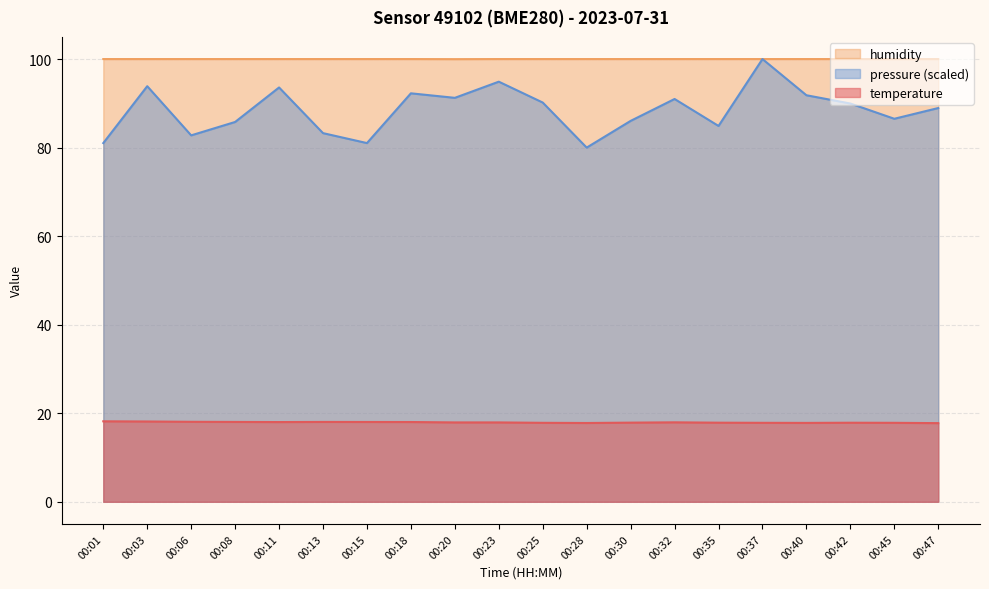

Which series changed the most between 00:15 and 00:23?

pressure (scaled)